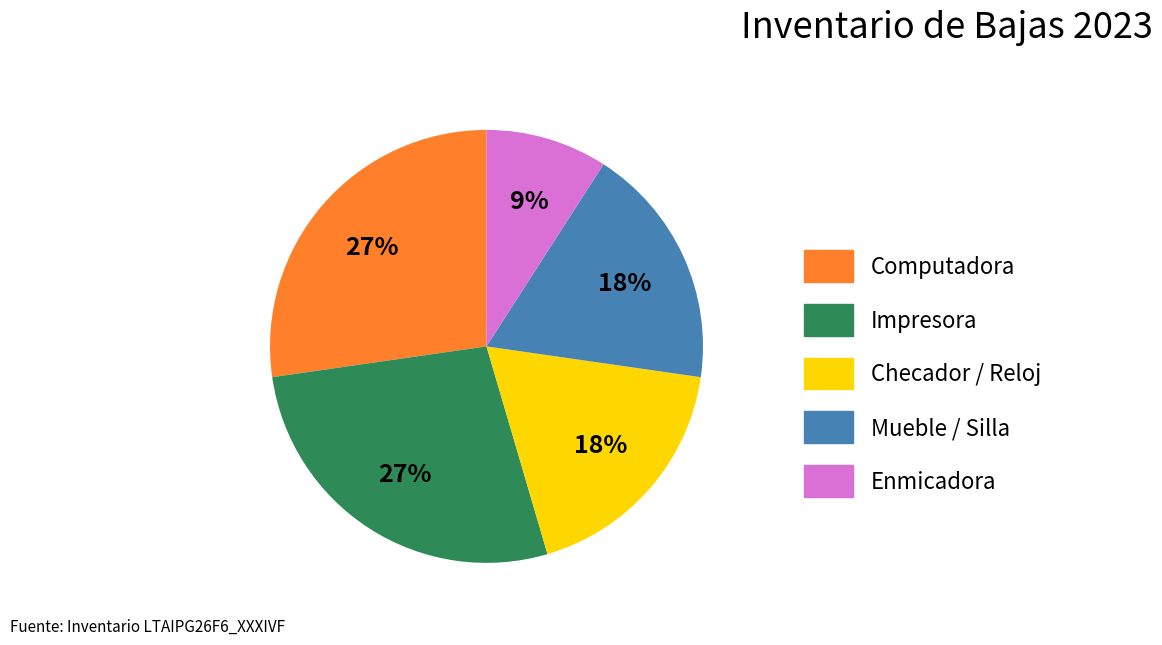

How many segments does this pie chart have?

5